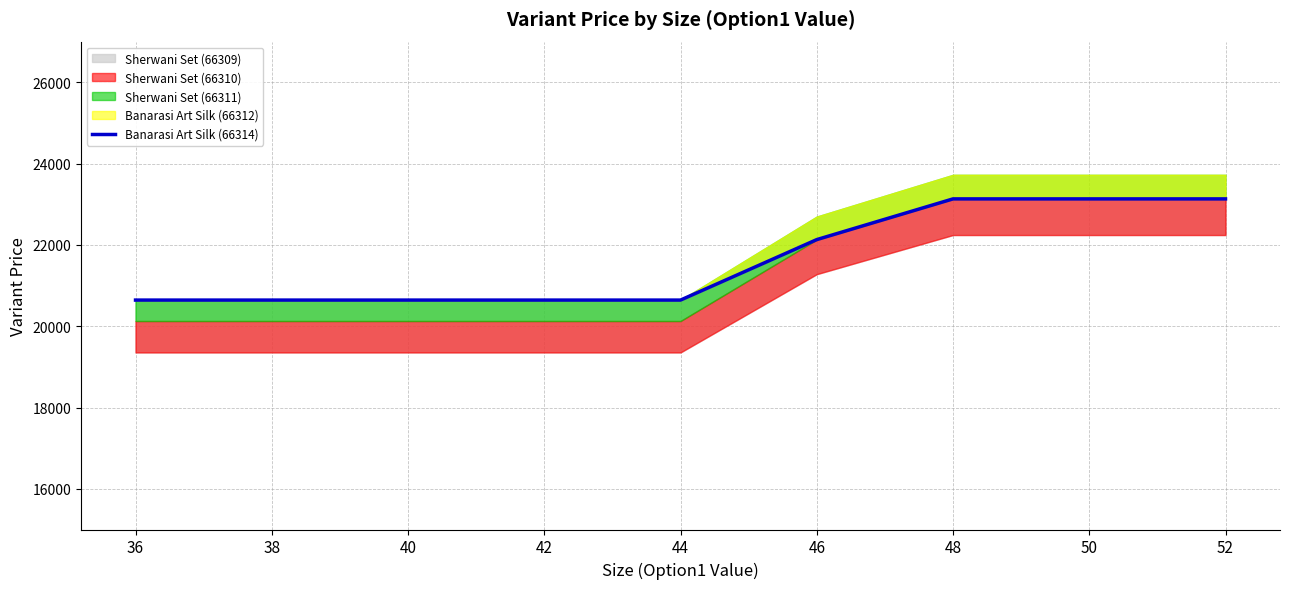

The value at 36 is 13543.8. True or false?

False